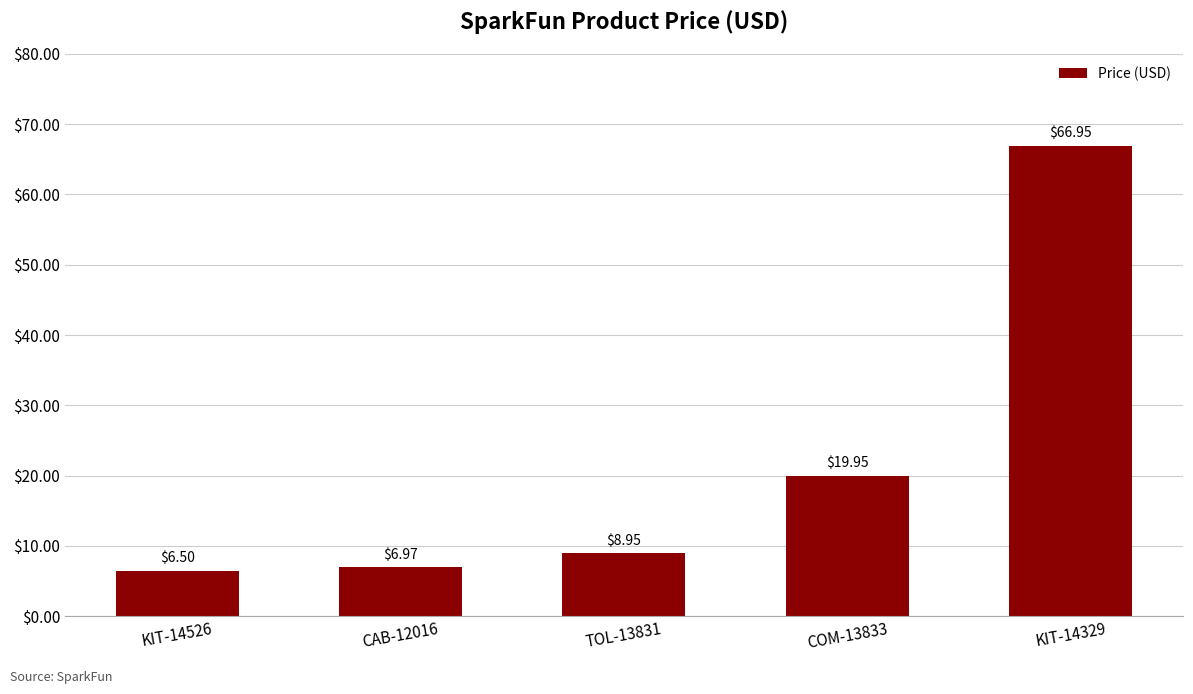

Where does the data first go above 8?

TOL-13831